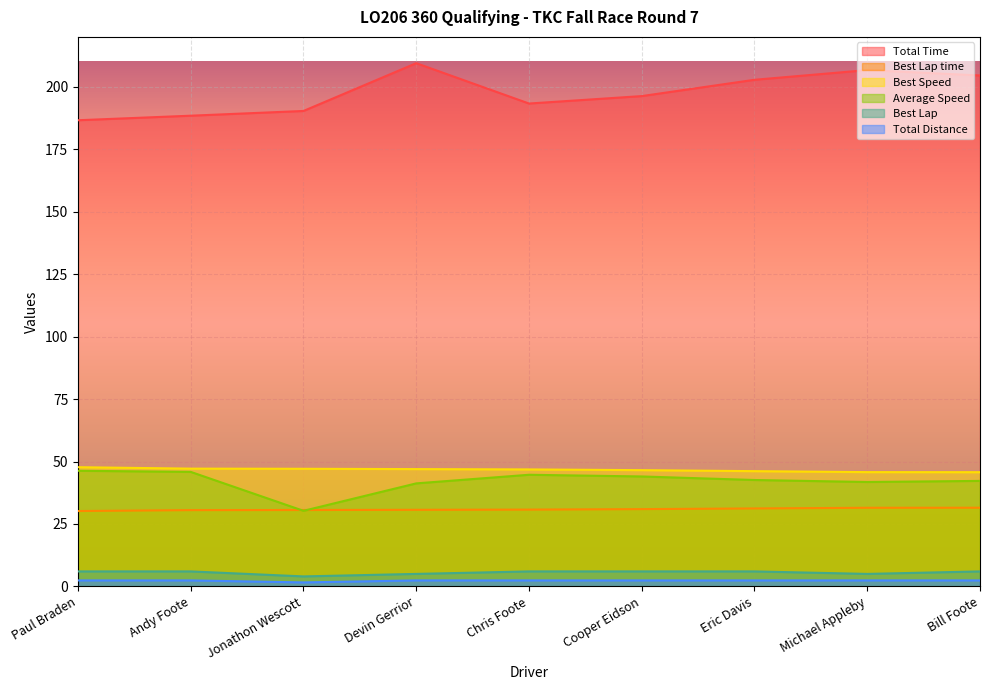

What is the value of the Total Time point at the 2nd from the left?

188.4